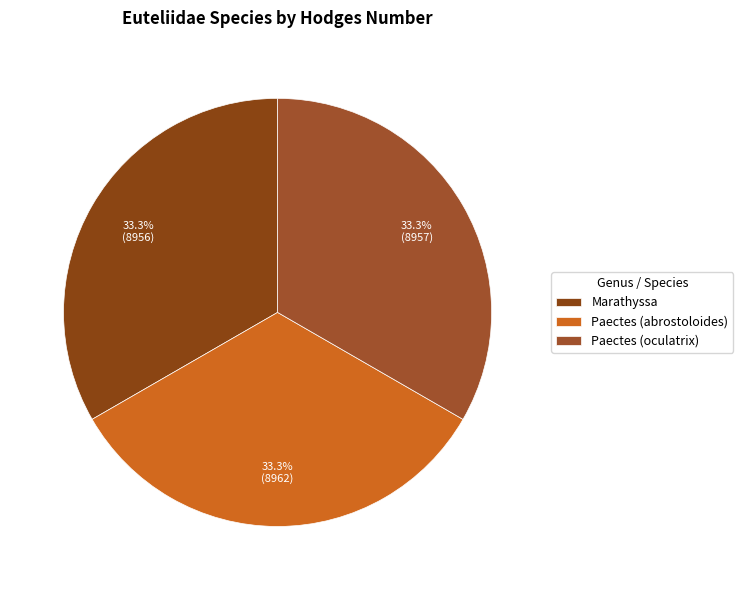

Is it true that Marathyssa is 23% of the pie?

False